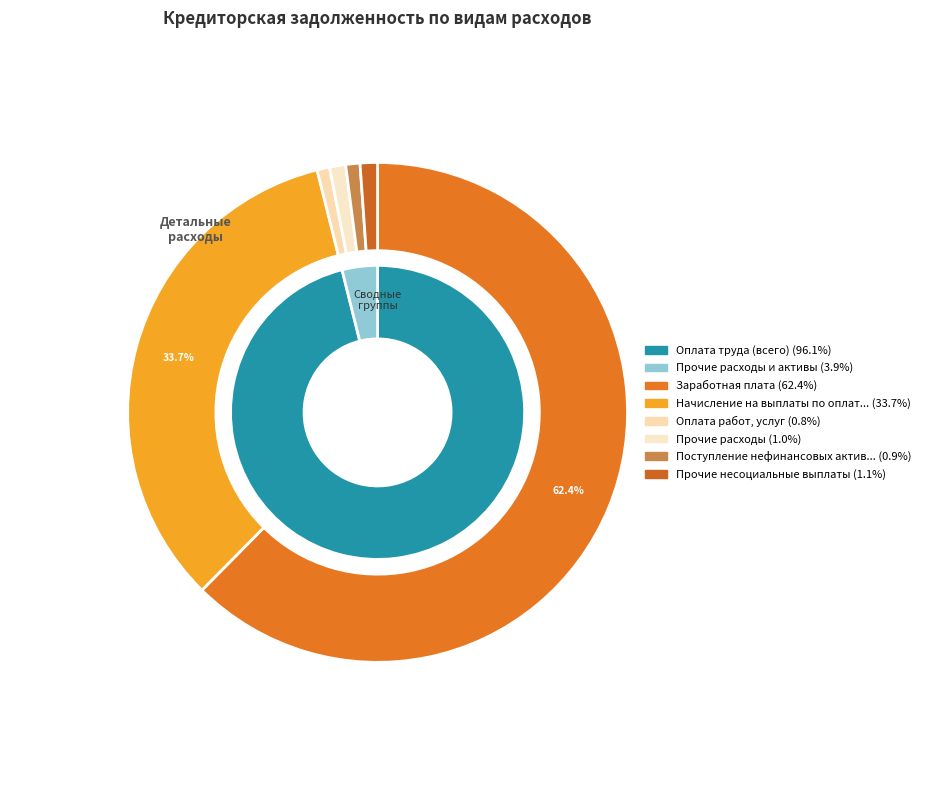

Does Заработная плата account for over 50% of the chart?

Yes